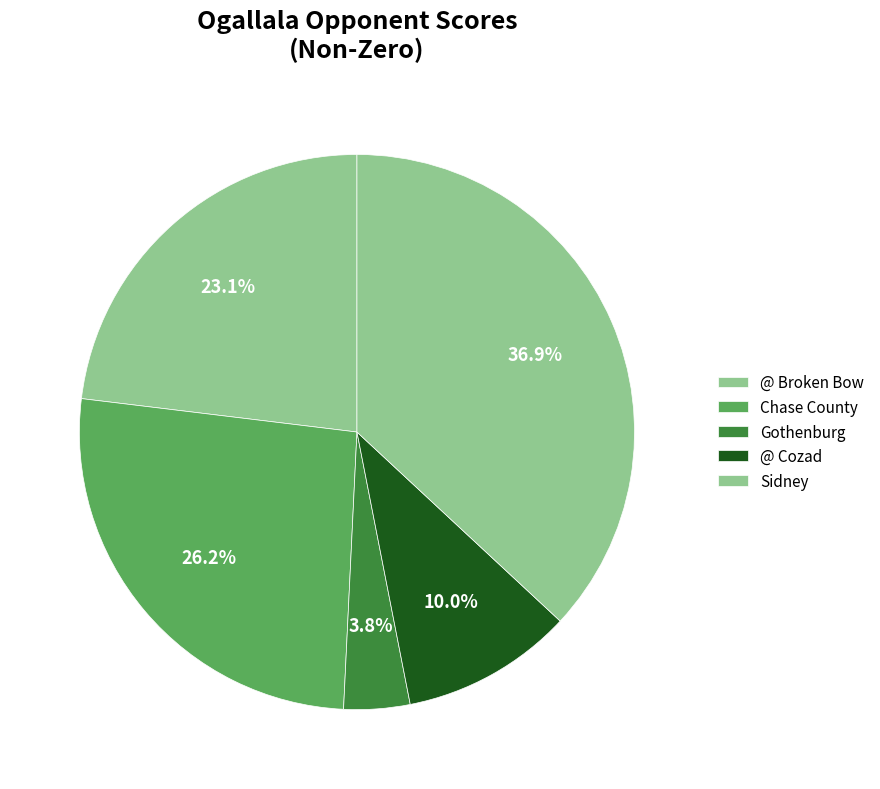

Is there any slice that represents more than half of the pie?

No